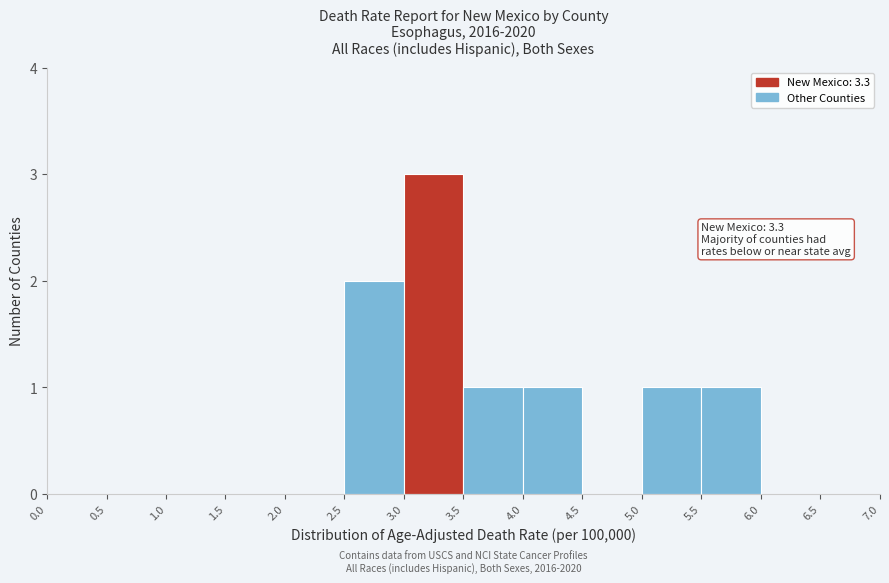

Which range on the x-axis has the tallest bar?

3.0 to 3.5